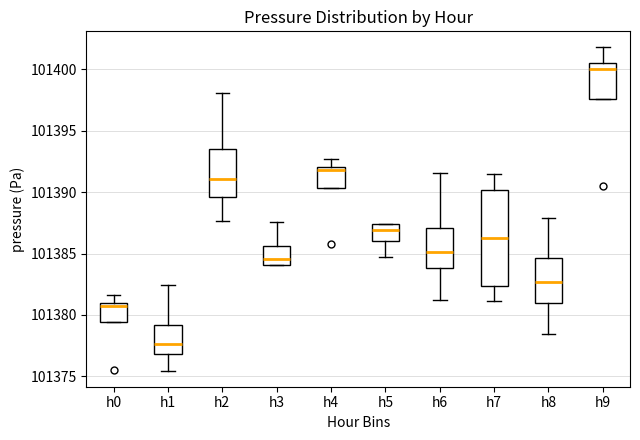

Where is the lower edge of the box for h5 on the y-axis? The values are not printed on the chart, so give them approximately, as read against the axis.

101386.0